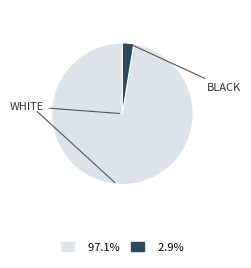

To the nearest percent, what is the difference between the largest and smallest slice percentages?

95%